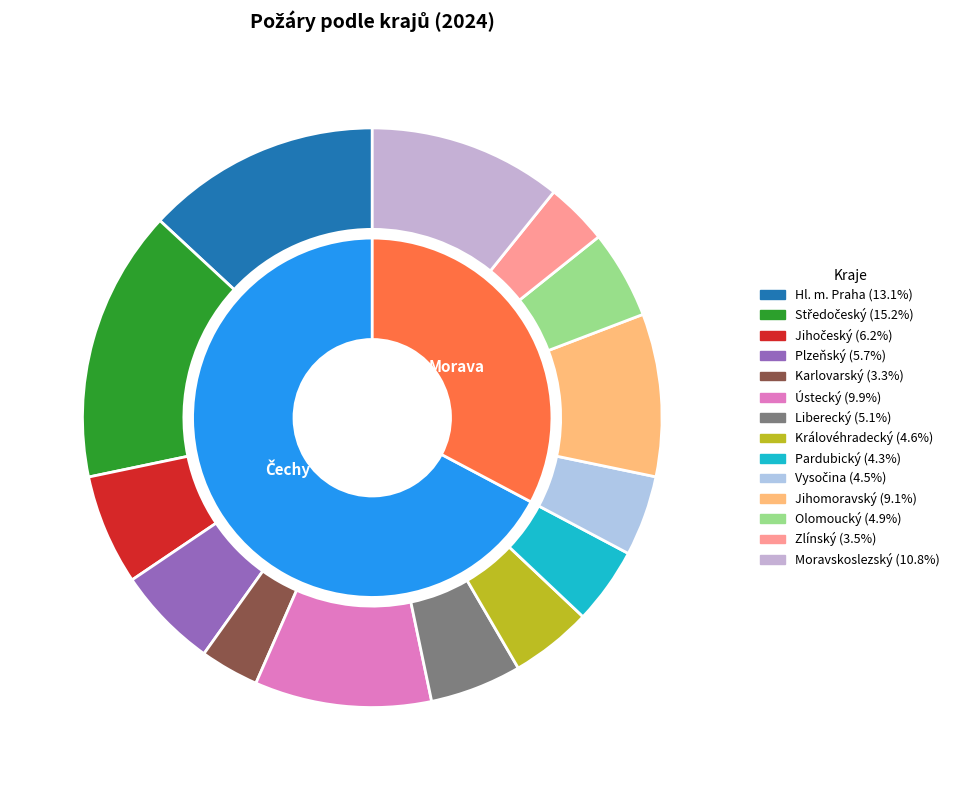

Is it true that Plzeňský is 6% of the pie?

True